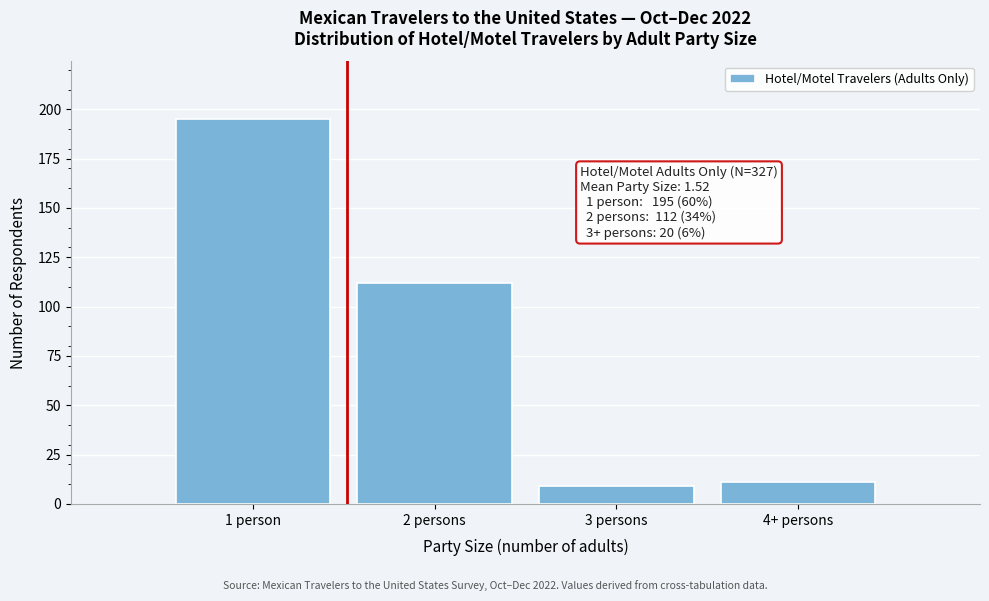

Reading left to right, what are all the values shown in this chart?

1 person=195	2 persons=112	3 persons=9	4+ persons=11